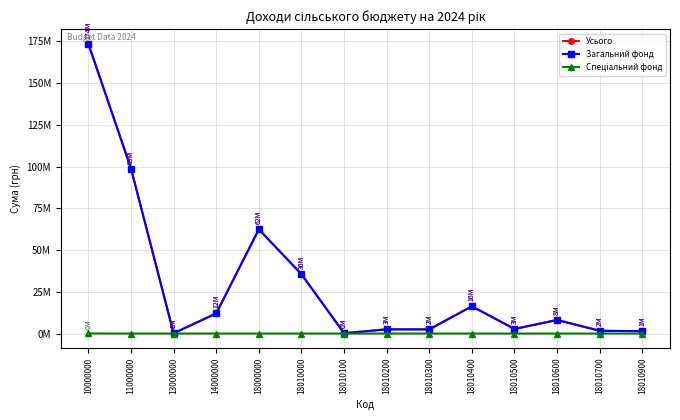

Which series changed the most between 18010000 and 18010500?

Усього